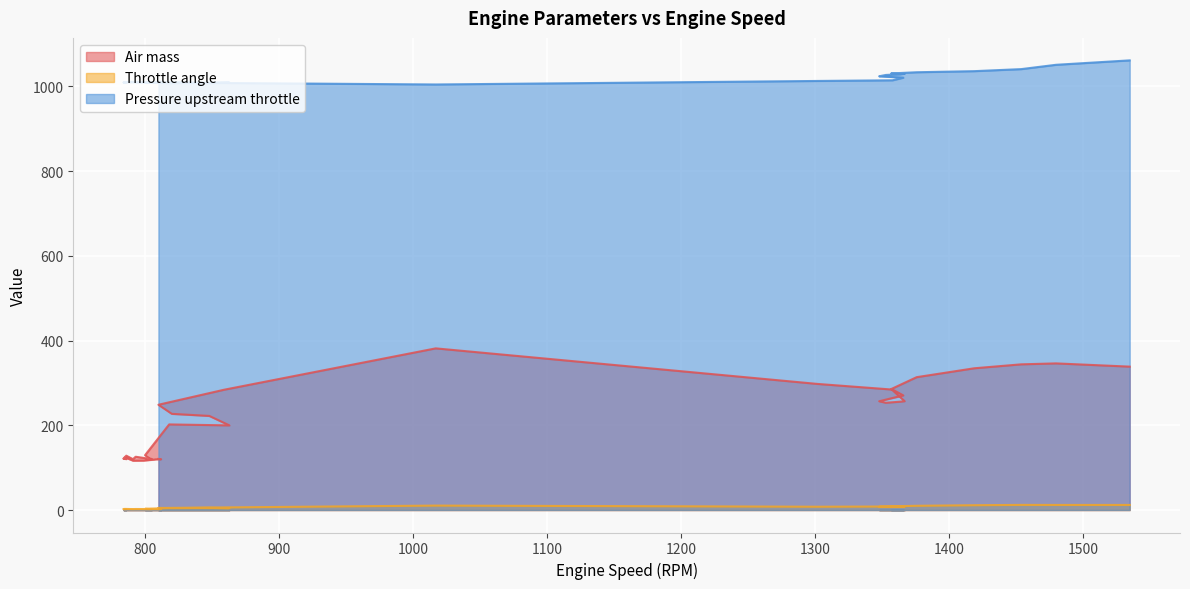

How many interior local valleys does the Pressure upstream throttle series have?

7